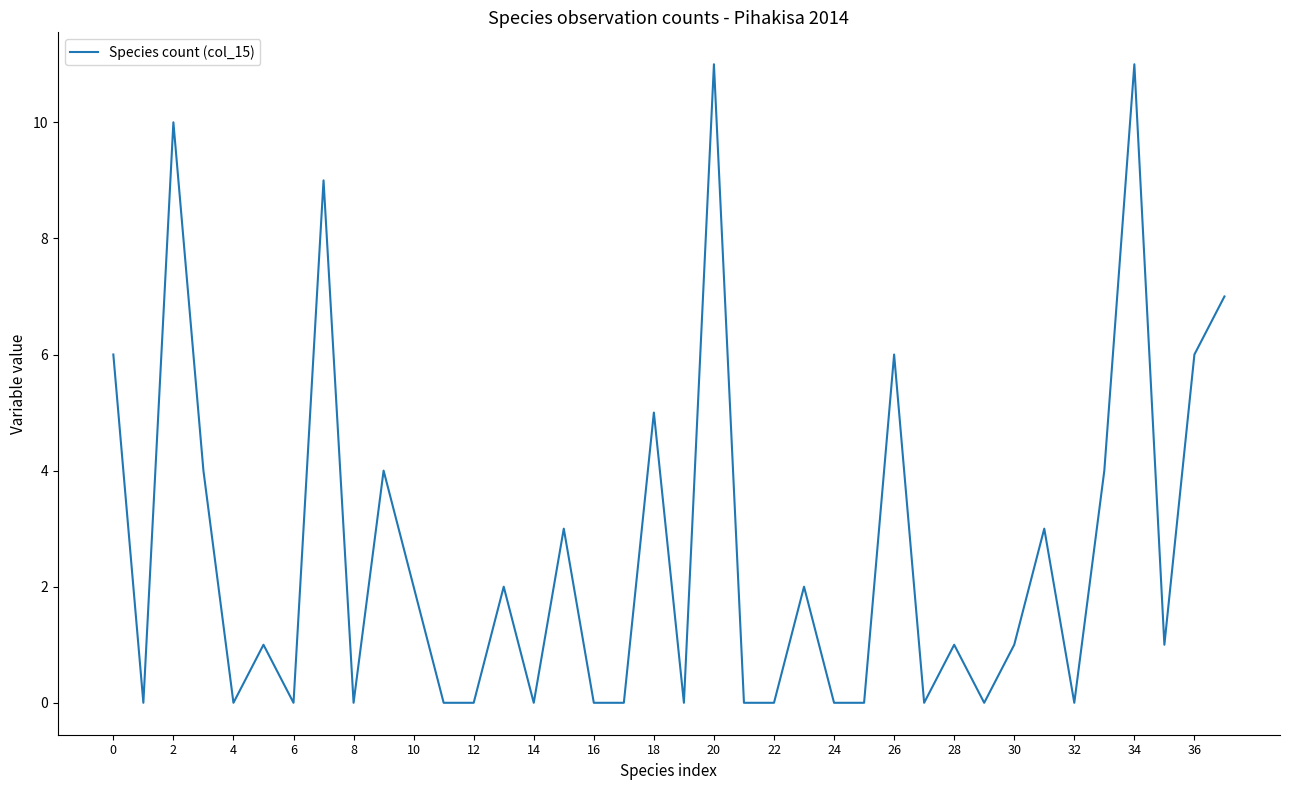

What is the greatest value displayed?

11